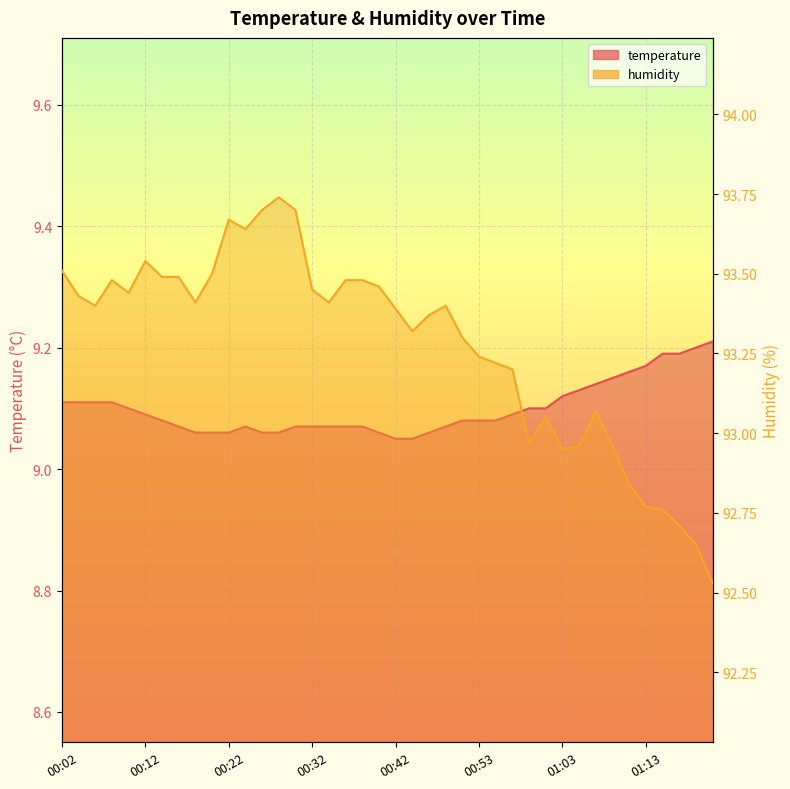

Which series has the largest total across all categories?

humidity